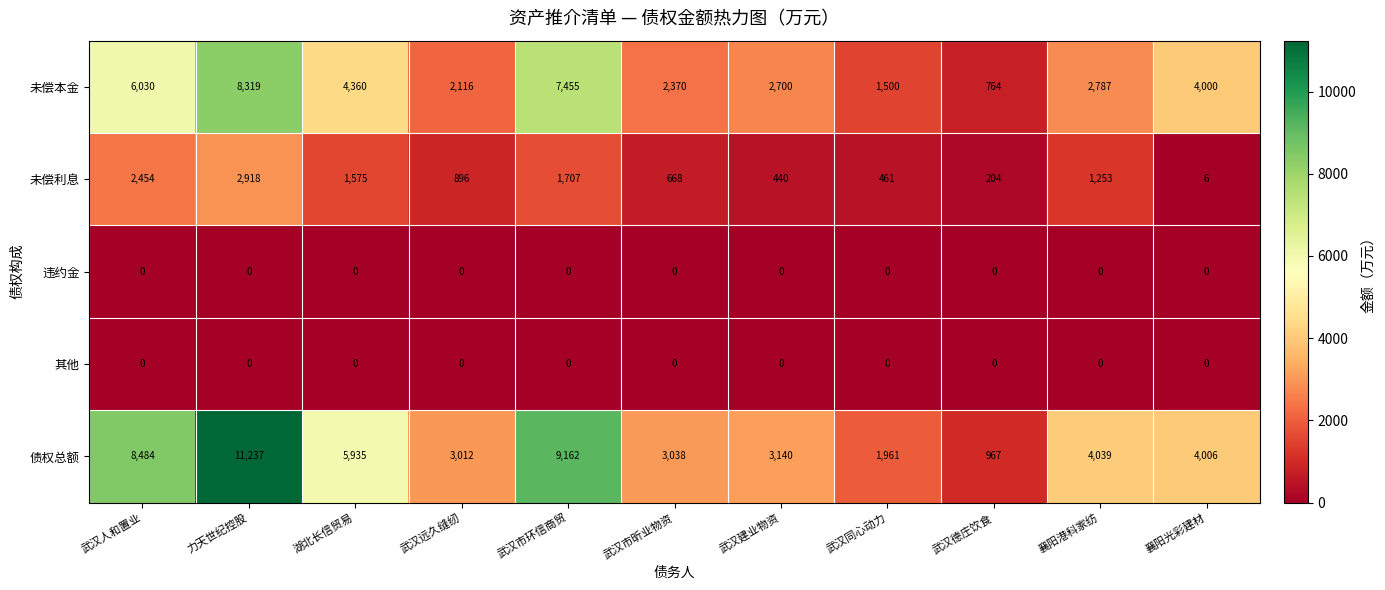

At which category is the sum across all series the highest?

力天世纪控股